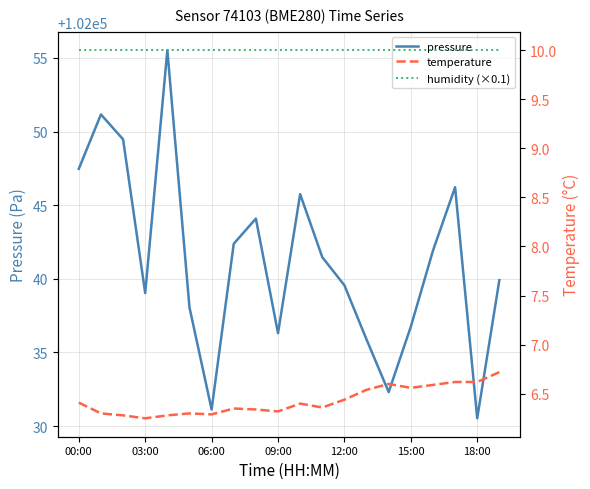

What is the value of the humidity (×0.1) point at the 8th from the left?

10.0